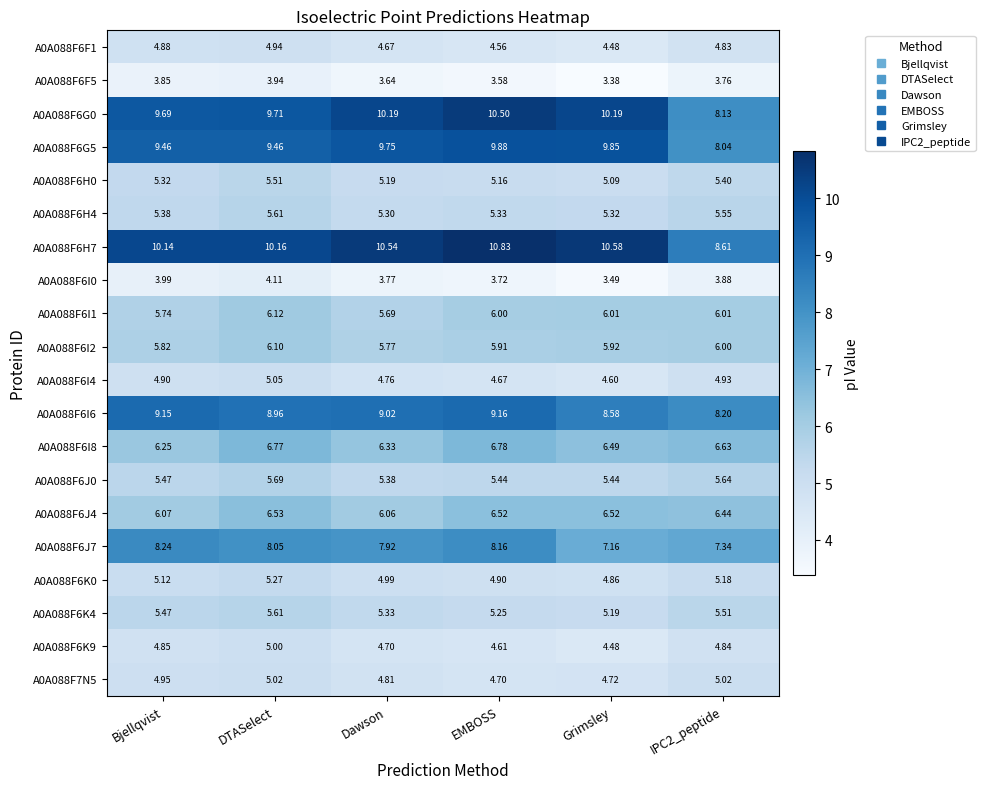

Which series has the widest spread of values?

A0A088F6G0